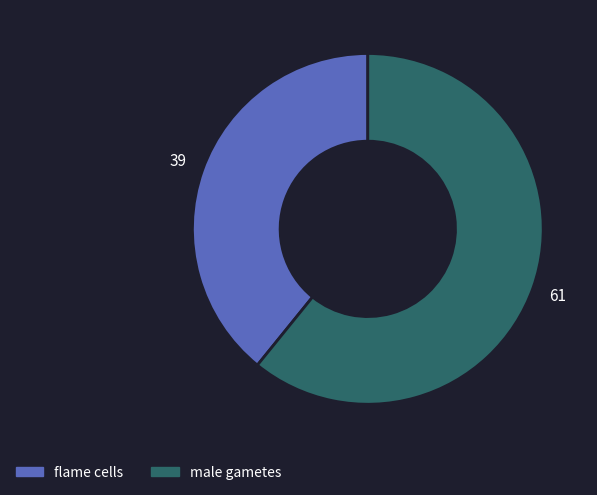

Count the number of slices in the pie.

2